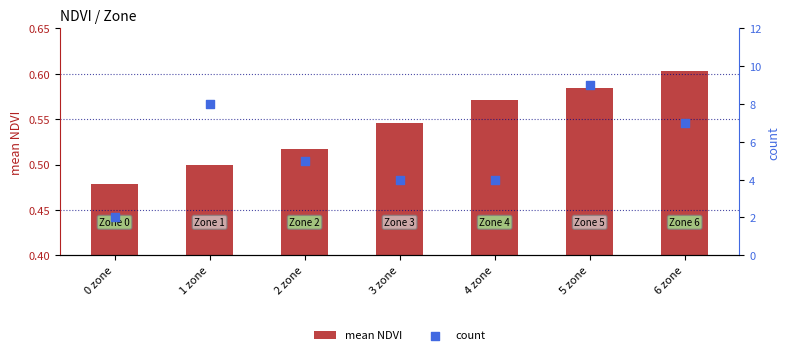

At which category is the sum across all series the highest?

5 zone